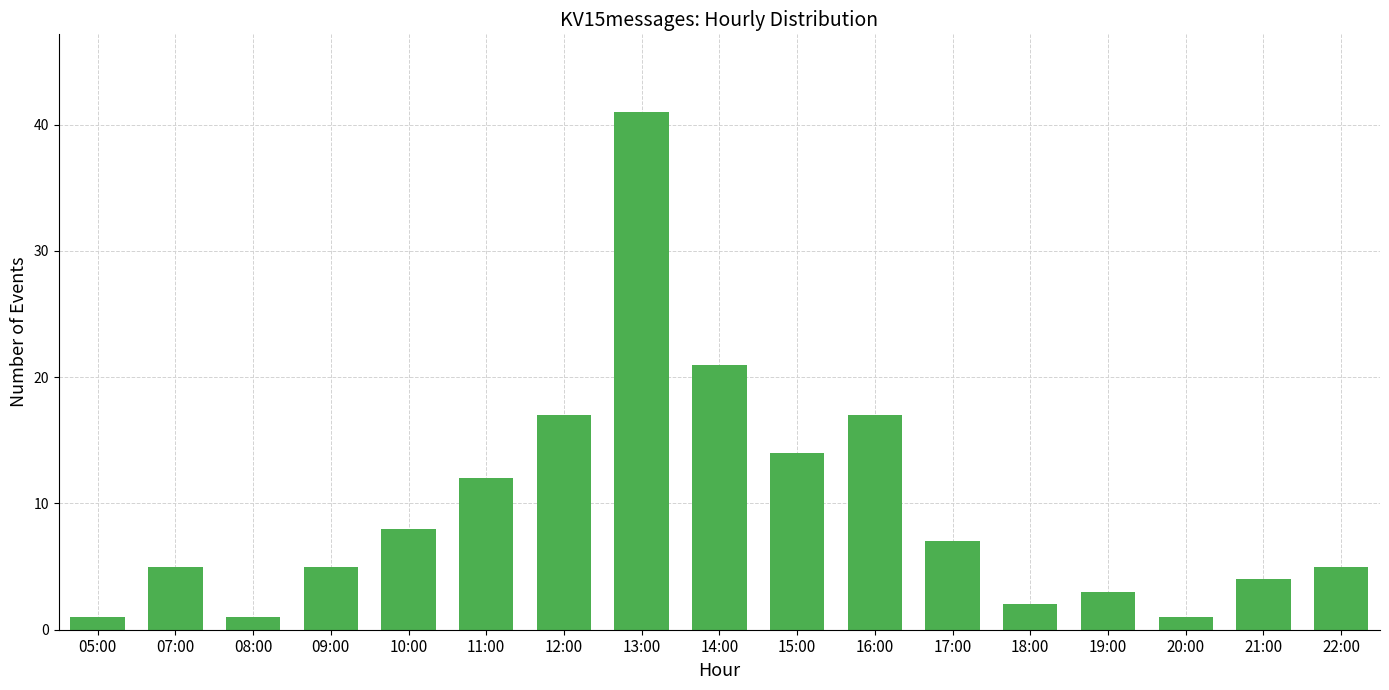

Reading left to right, what are all the values shown in this chart?

1	5	1	5	8	12	17	41	21	14	17	7	2	3	1	4	5